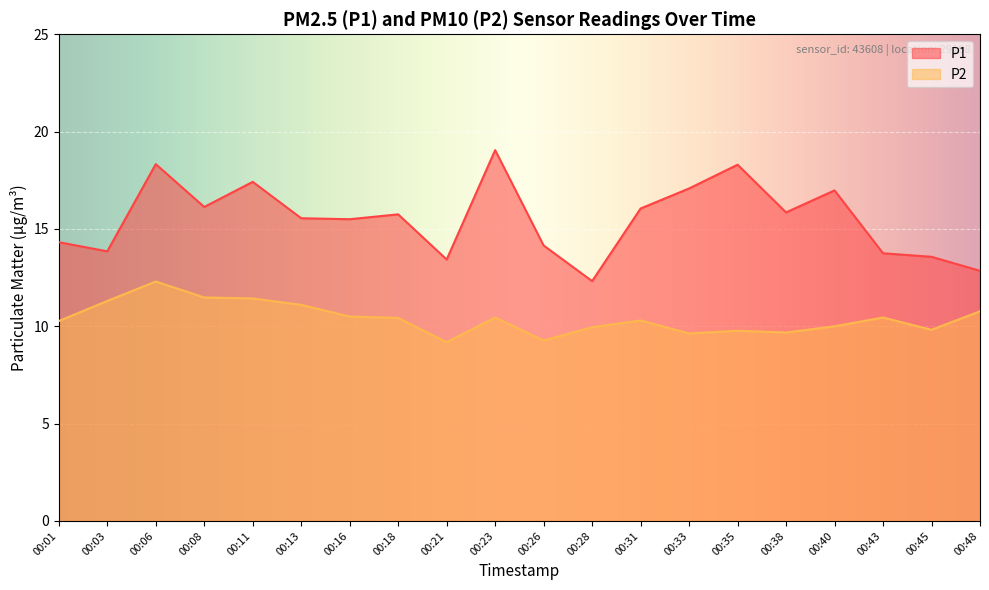

How many lines are shown in the chart?

2